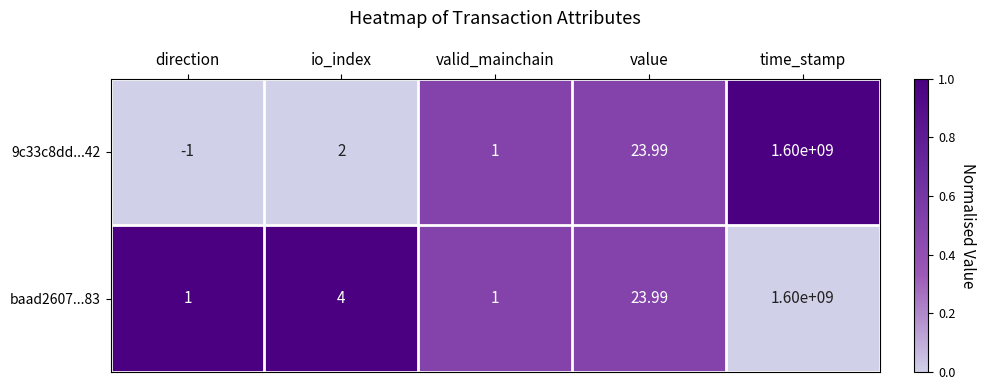

List the labels in order of 9c33c8dd...42 value, largest first.

time_stamp, value, io_index, valid_mainchain, direction